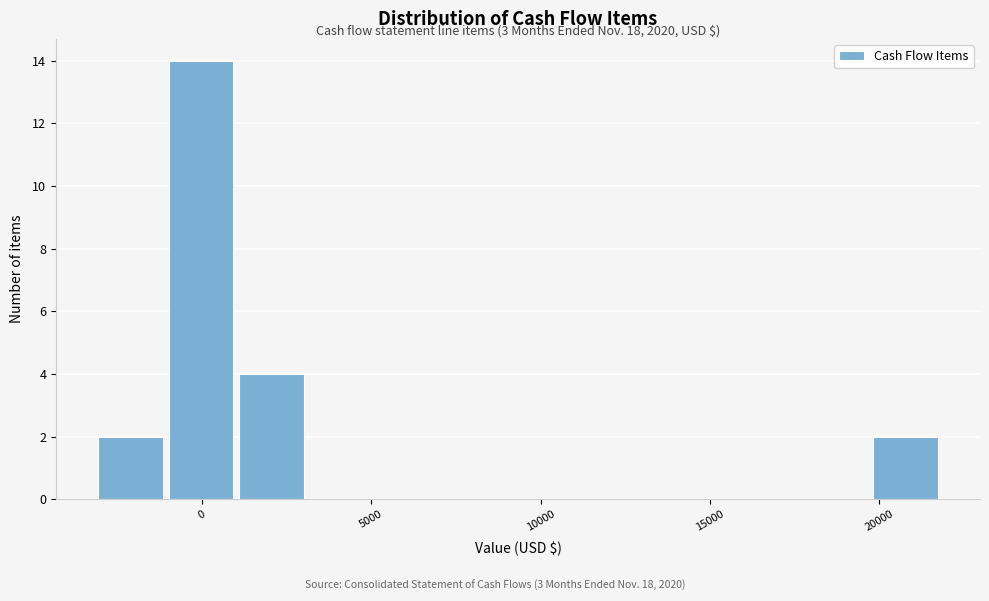

Over which range of the x-axis is the bar tallest?

-1000 to 1000